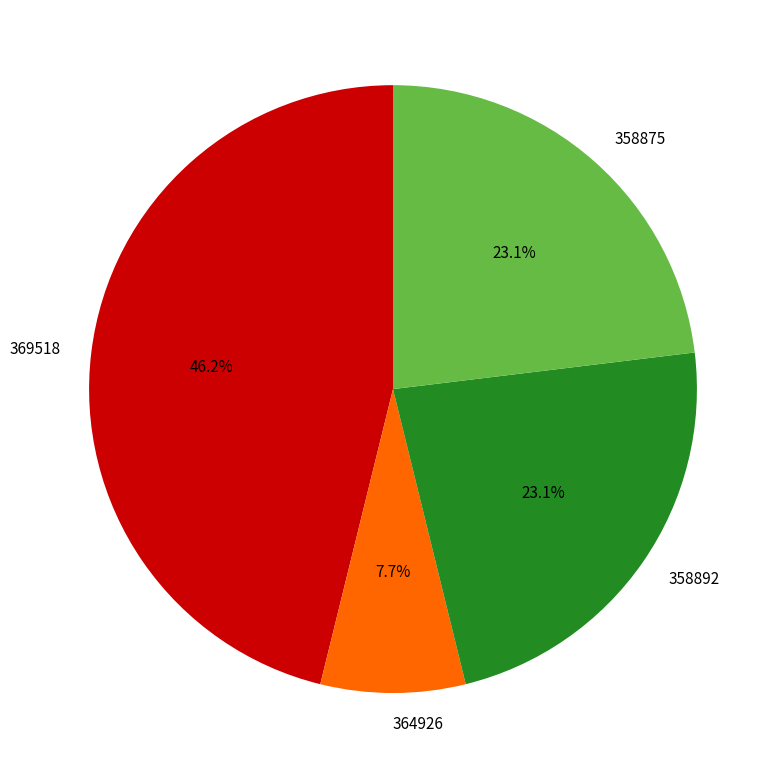

How many slices are in this pie chart?

4